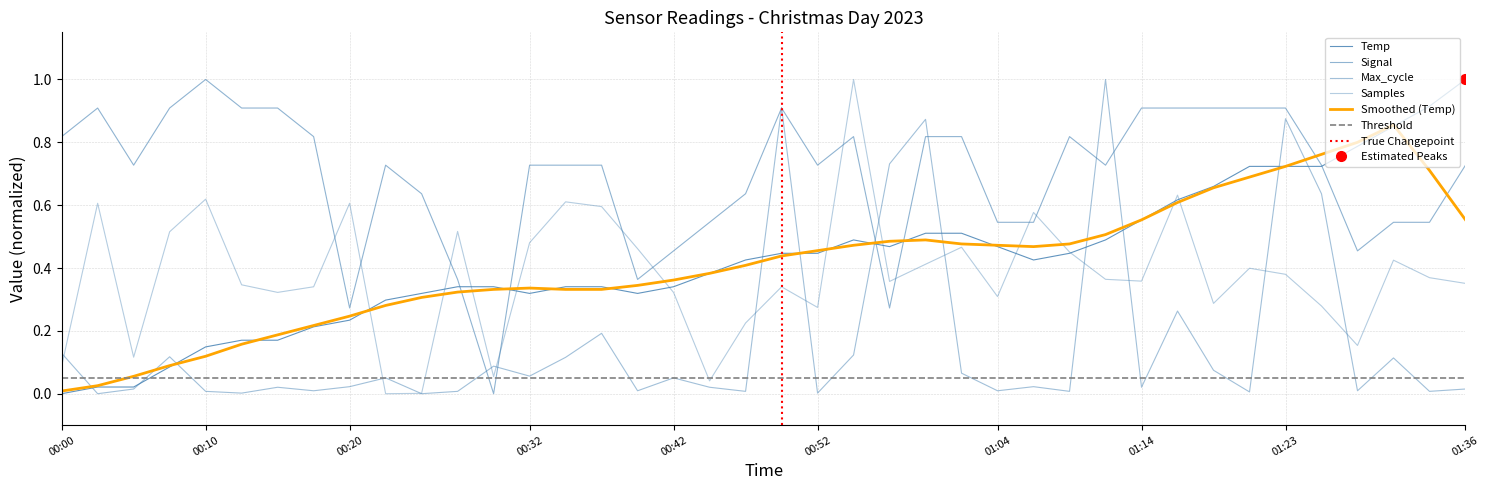

What is the maximum value shown in the chart?

1.0